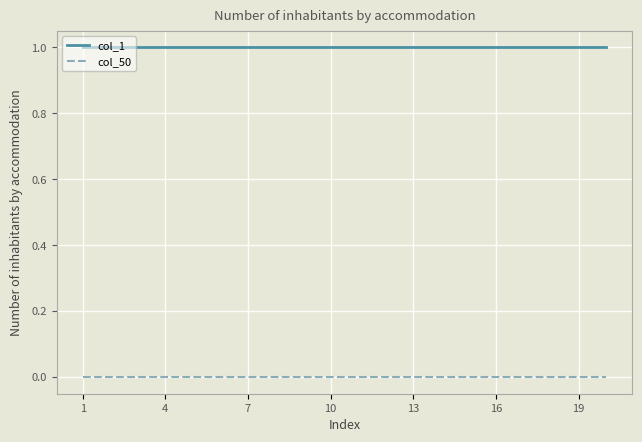

How many lines are shown in the chart?

2